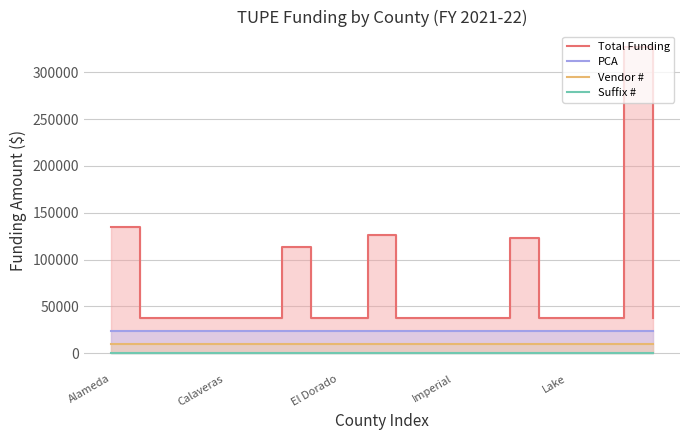

What is the difference between the highest and lowest values at Calaveras?

37500